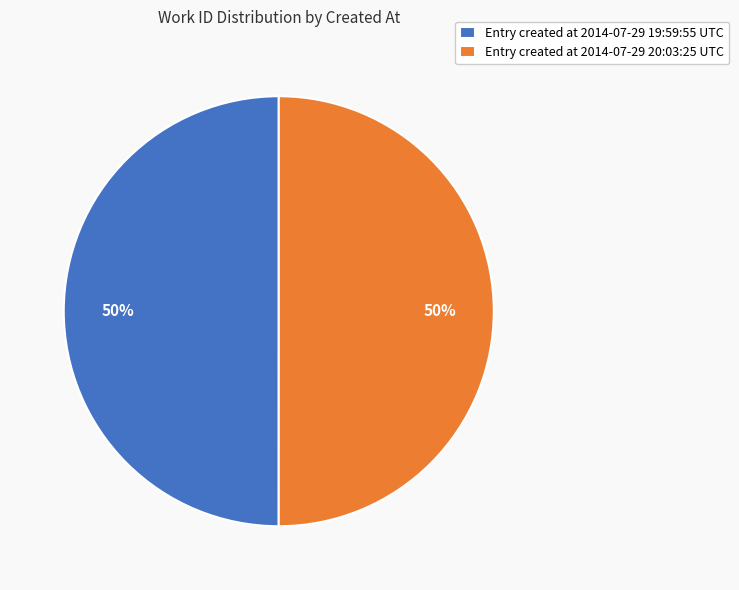

How many segments does this pie chart have?

2